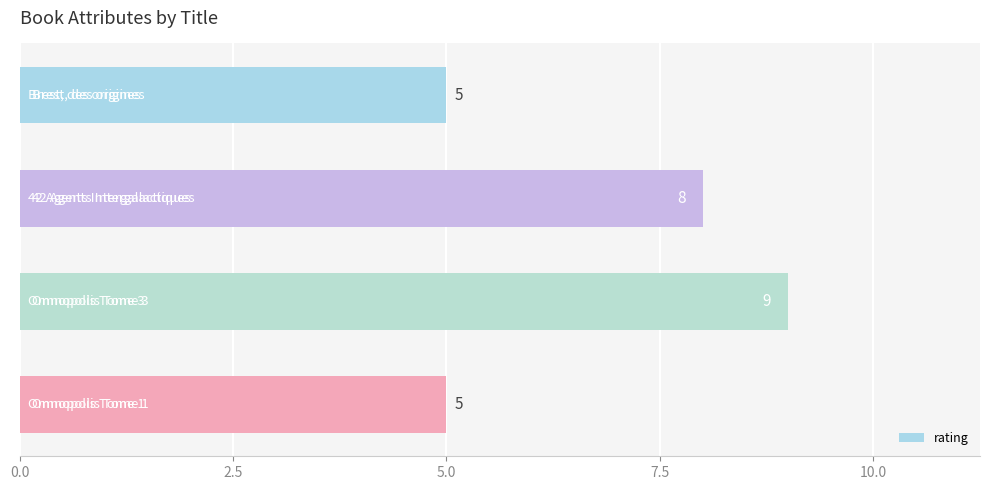

What is the average value?

7